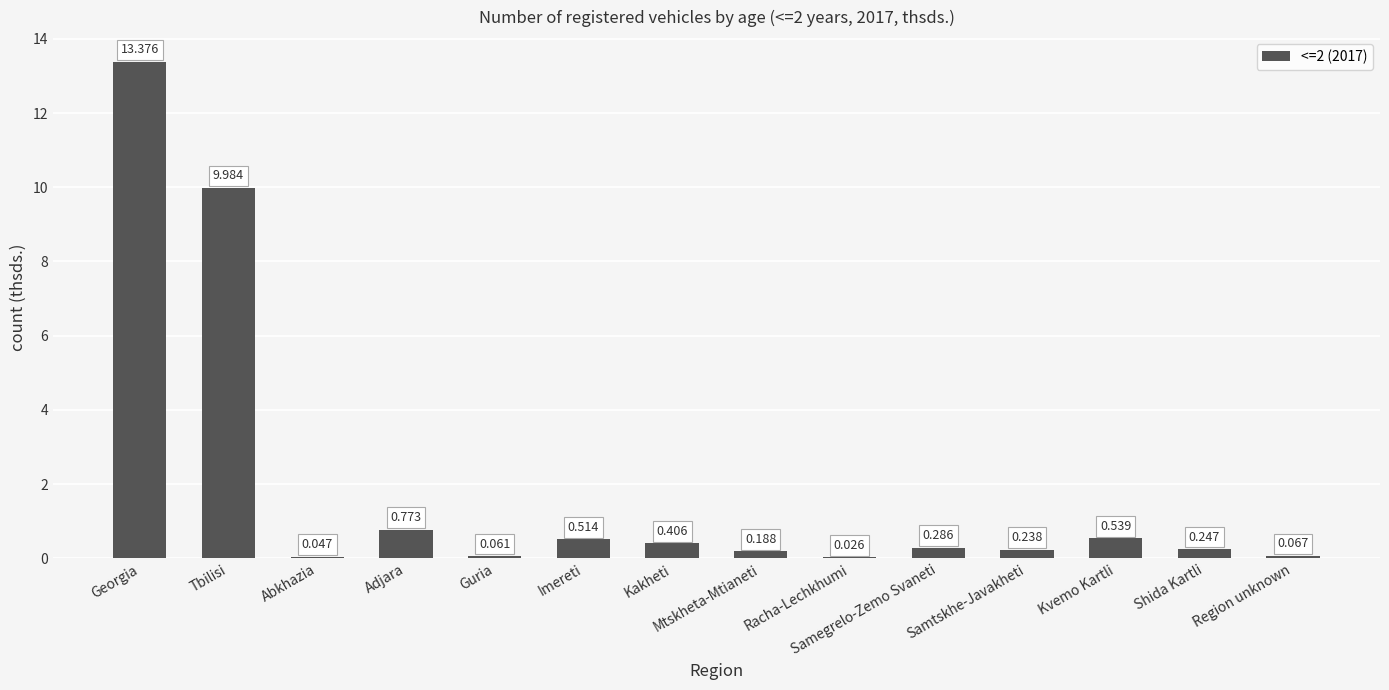

At which label is the value closest to 6?

Tbilisi